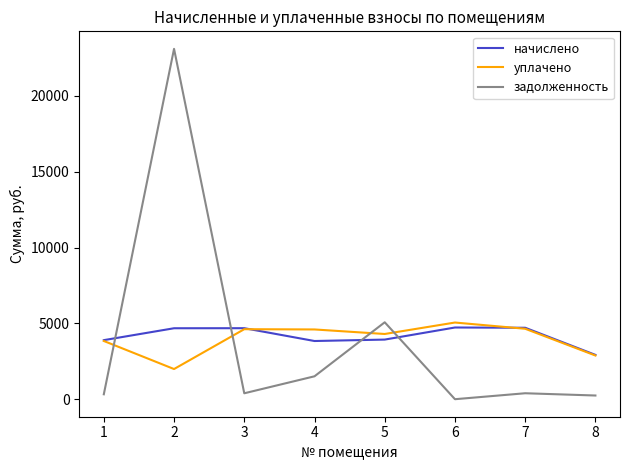

What is the sum of all начислено values?

33382.1